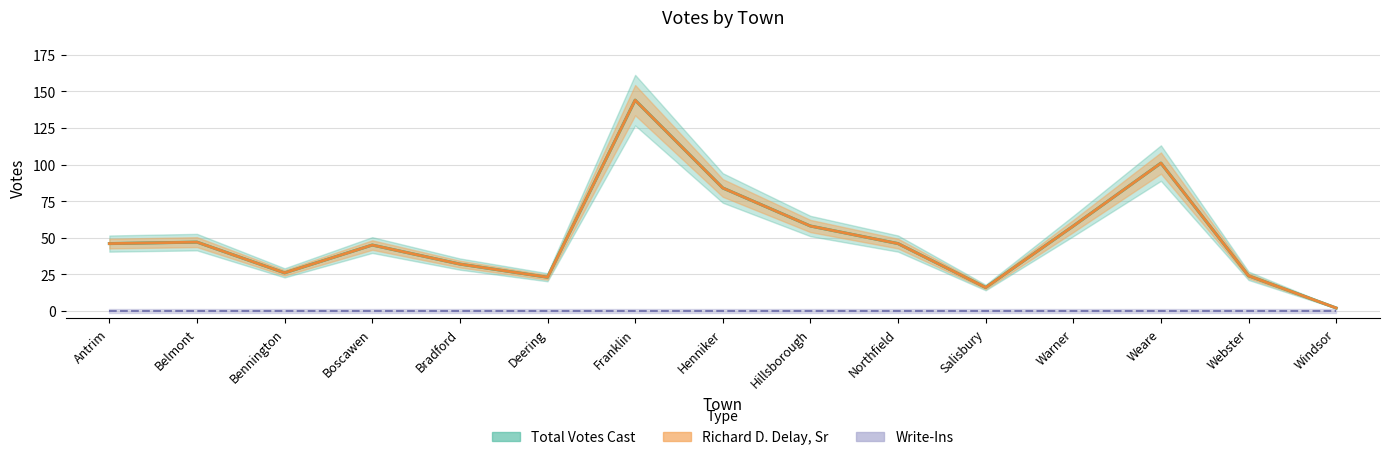

True or false: Richard D. Delay, Sr has a value of 29 at Antrim.

False